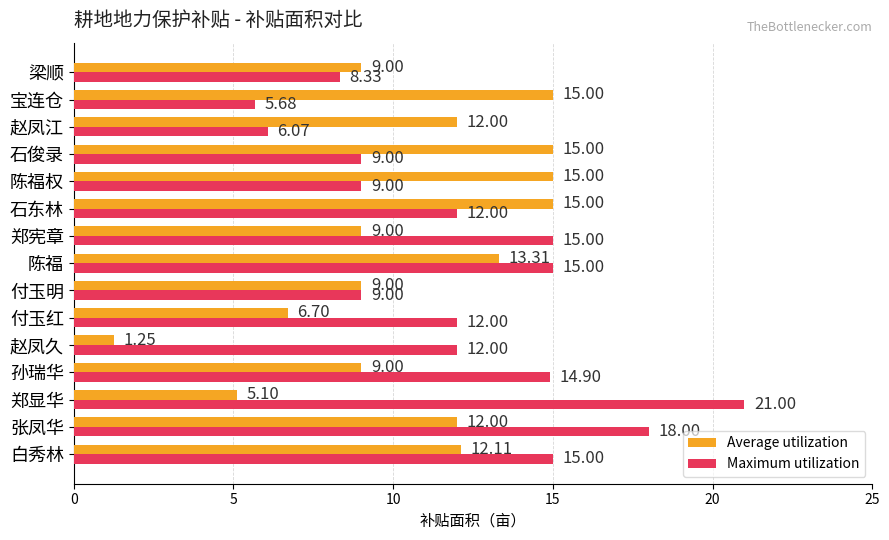

Count the Average utilization values in the range 9 to 15.

12